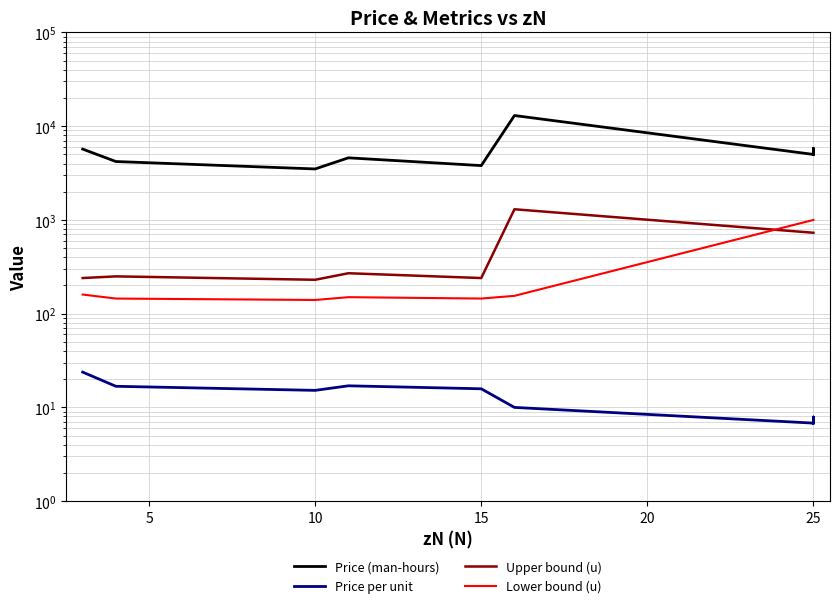

What is the highest value of the Upper bound (u) series?

1300.0